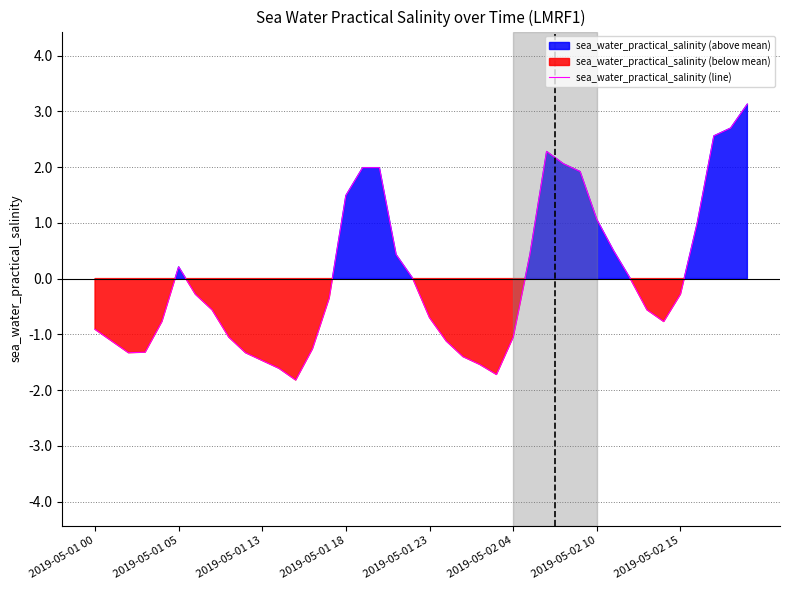

What is the highest value of the sea_water_practical_salinity (line) series?

3.1